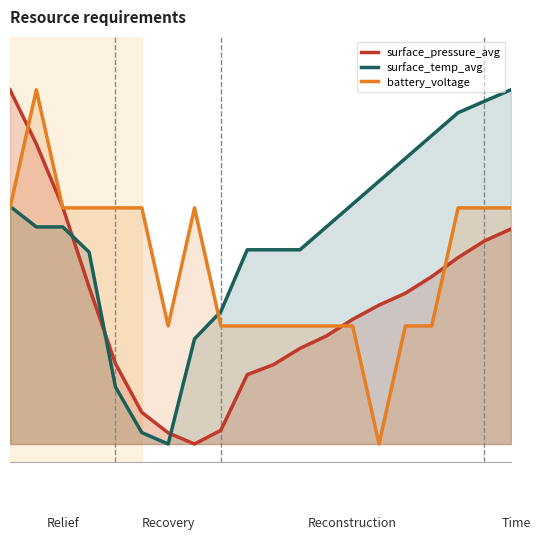

True or false: surface_temp_avg has a value of 0.7 at 14.

True